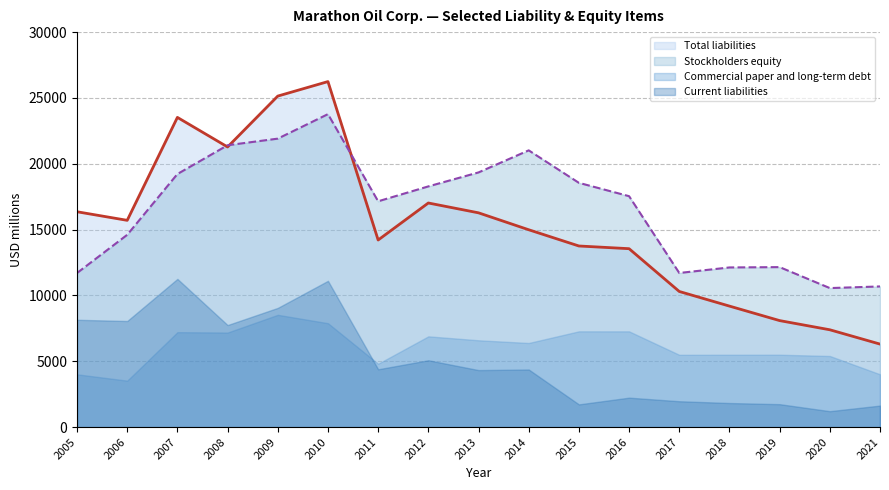

The Total liabilities series shows 2147 at 2021. True or false?

False